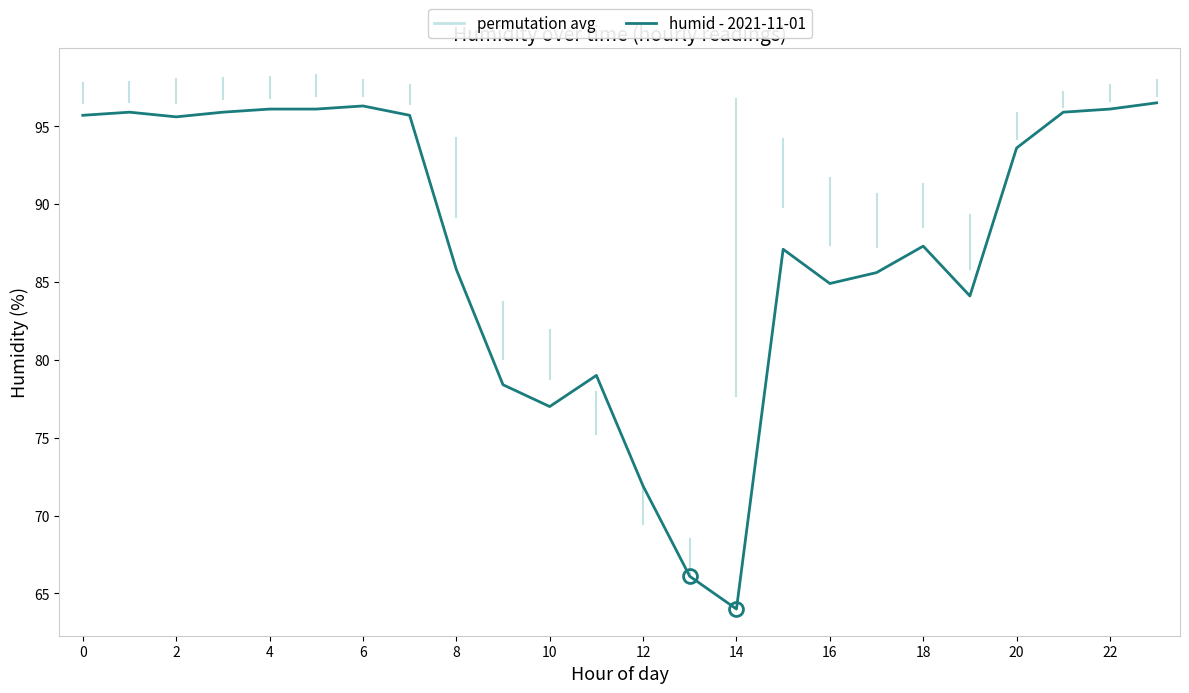

What is the greatest value displayed?

96.5